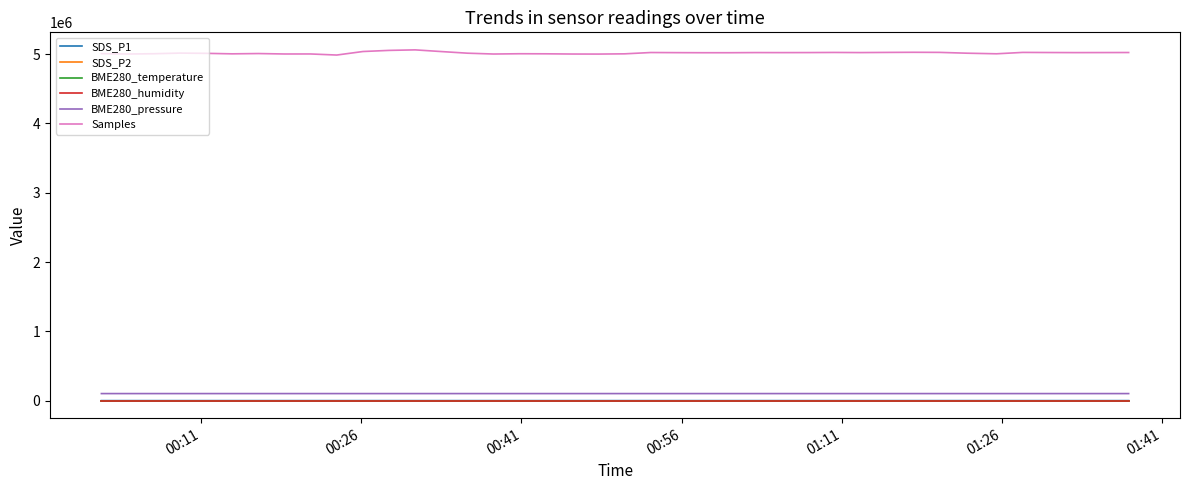

Which series has the largest total across all categories?

Samples